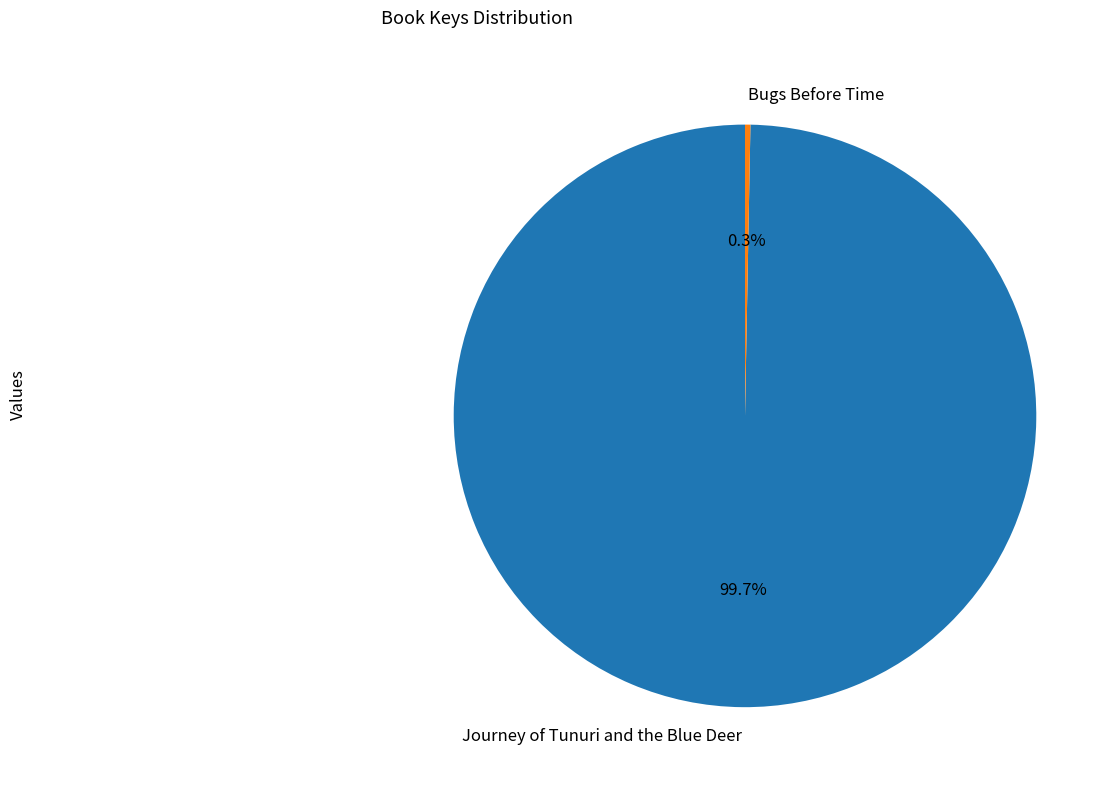

What is the smallest slice in the pie chart?

Bugs Before Time